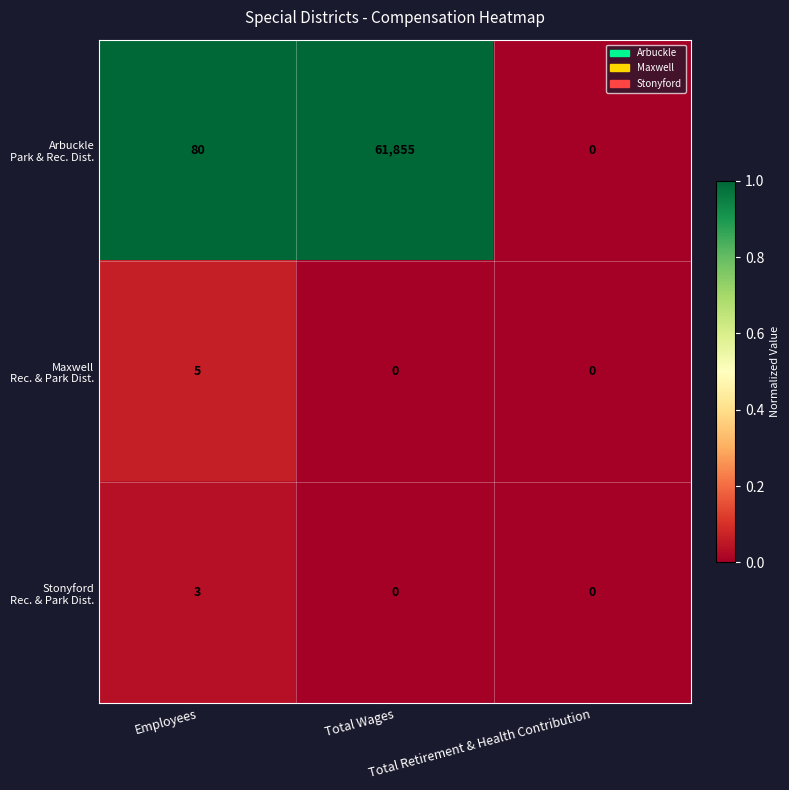

At how many categories does at least one series exceed 0?

2